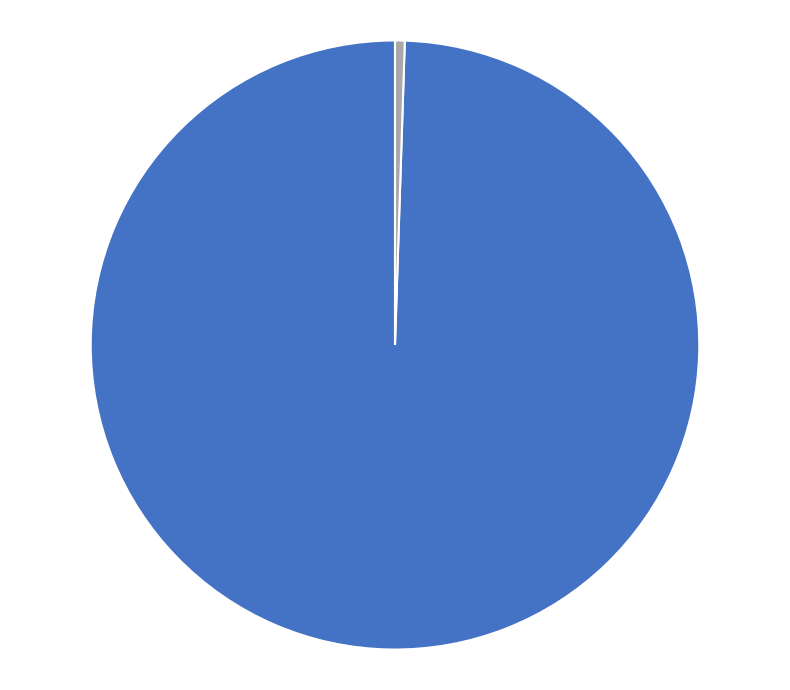

Is there any slice that represents more than half of the pie?

Yes